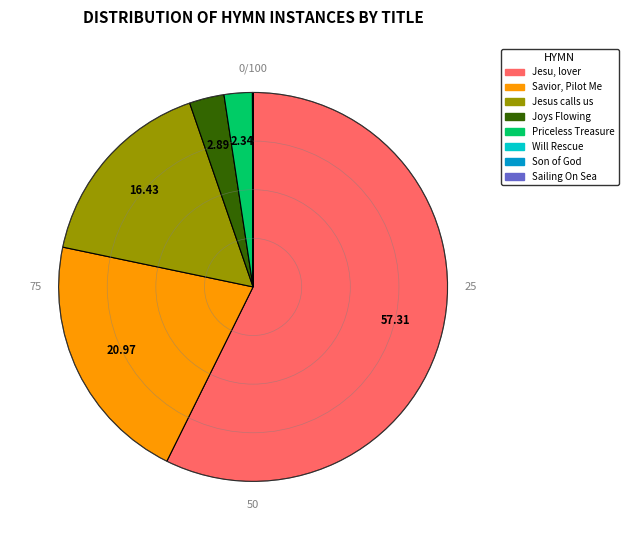

Is there a majority slice in this chart?

Yes